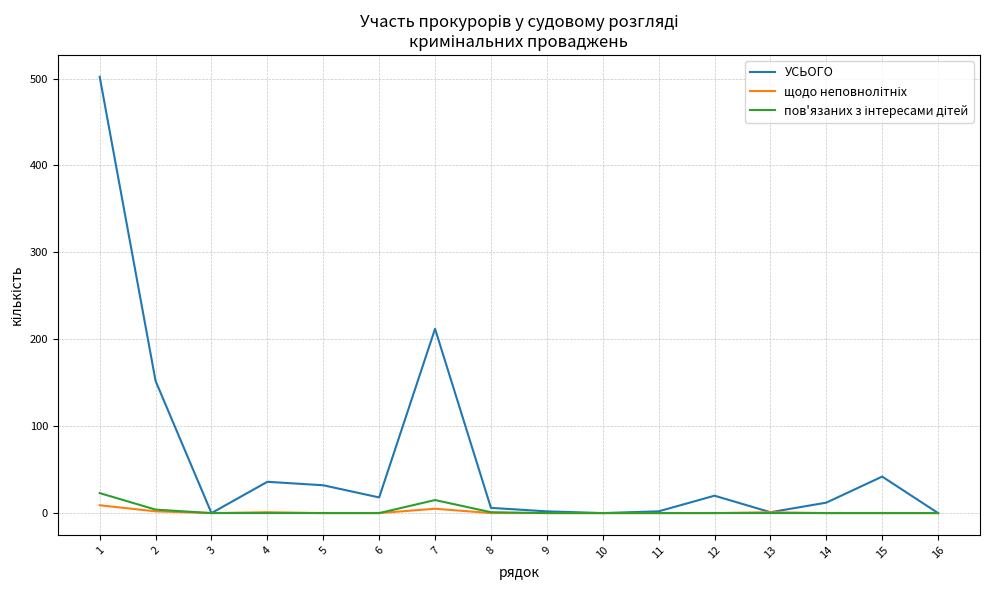

Which series has the largest total across all categories?

УСЬОГО